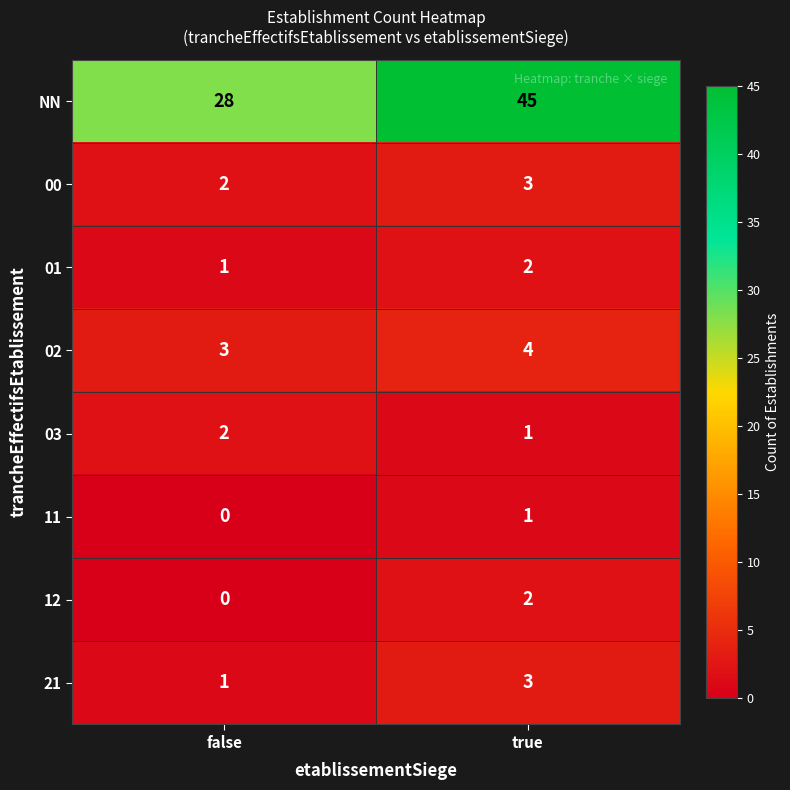

Which series has the largest total across all categories?

NN